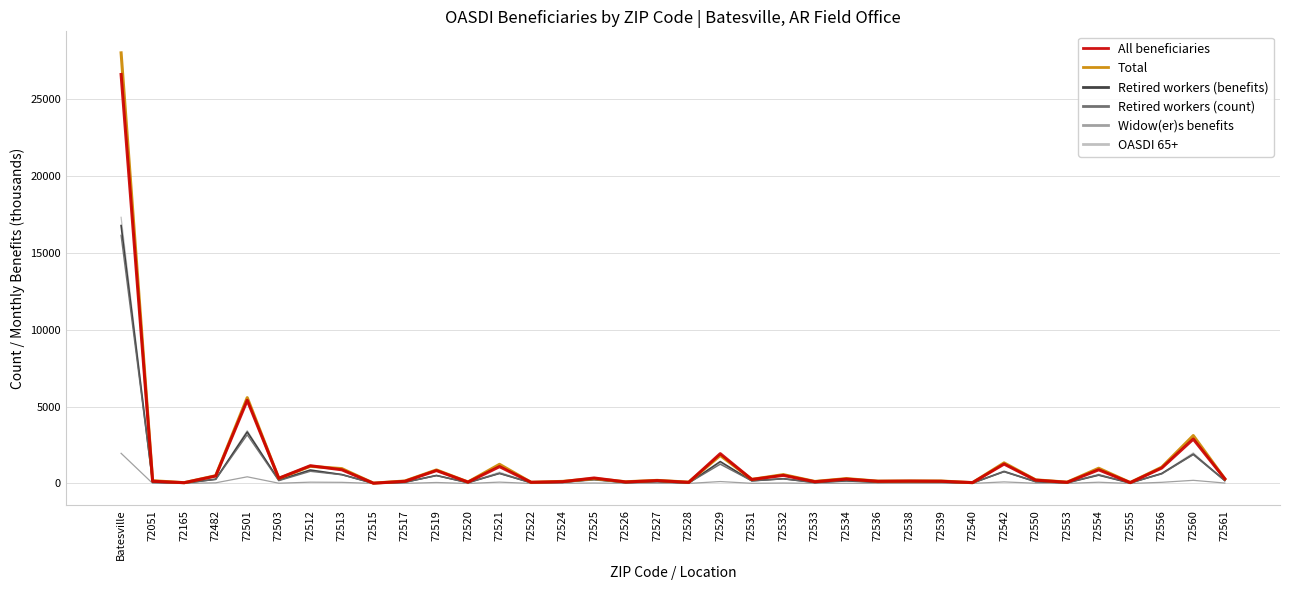

At which label does Widow(er)s benefits first exceed 12?

Batesville